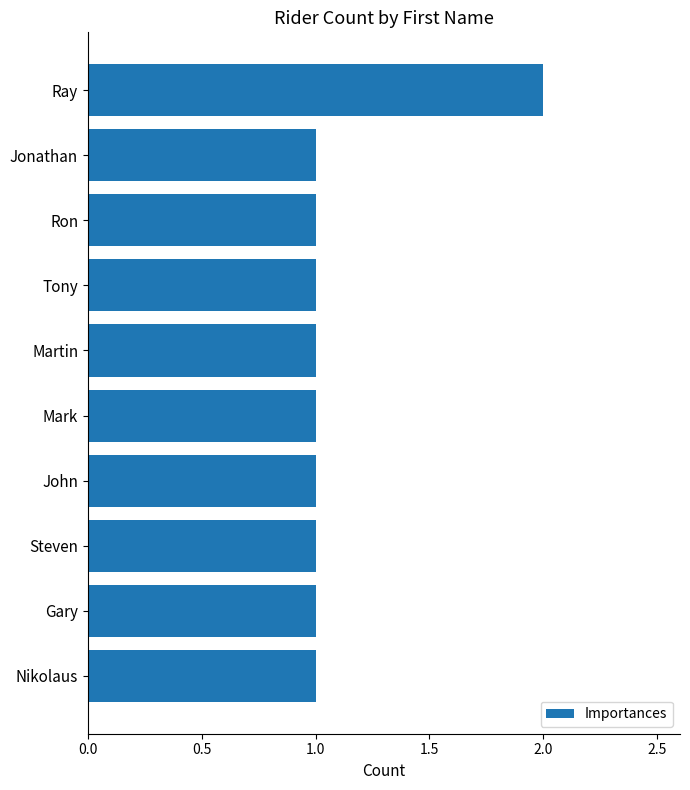

What is the average value?

1